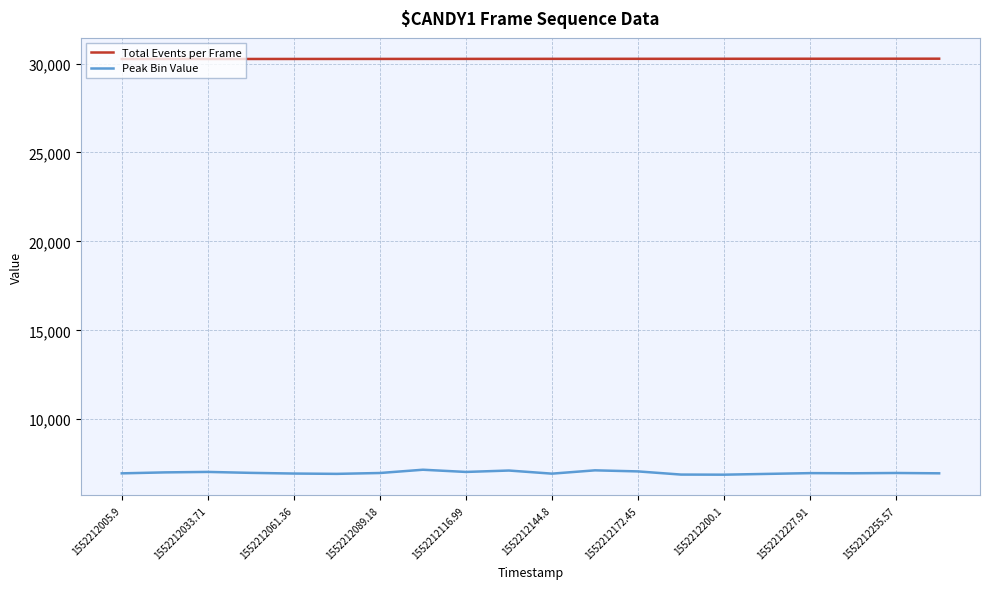

How many lines are shown in the chart?

2